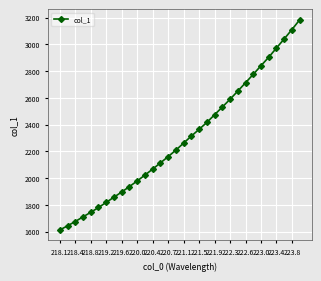

What is the sum of all values?

73397.0